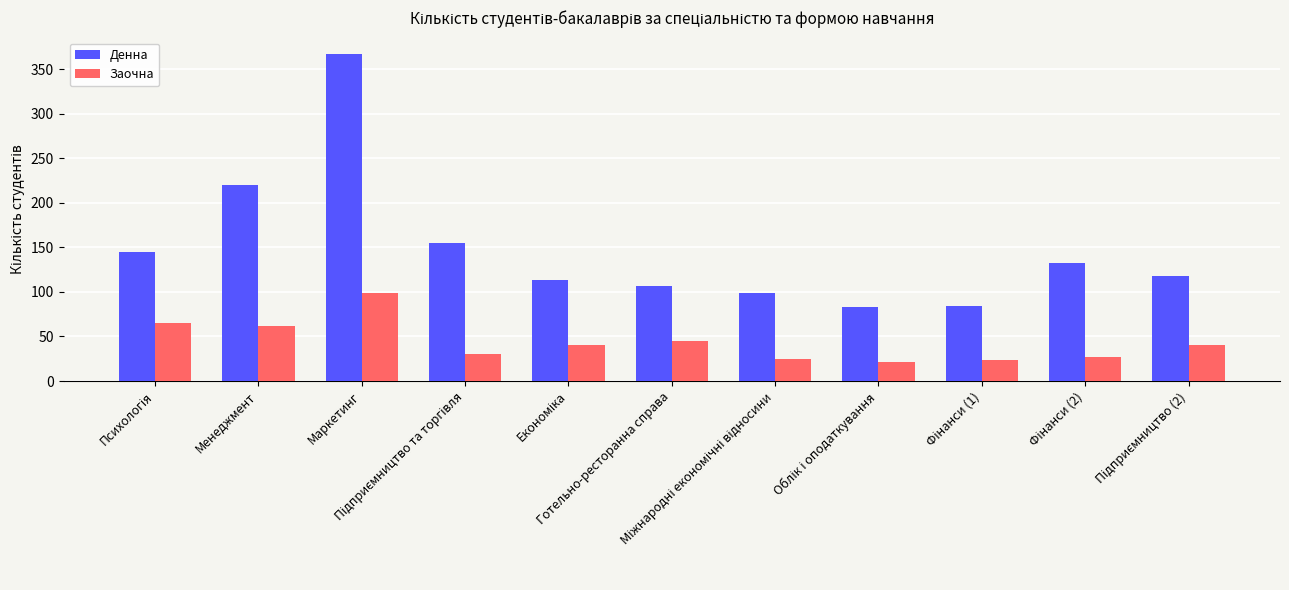

Are the bars grouped side by side (vs. stacked)?

Yes